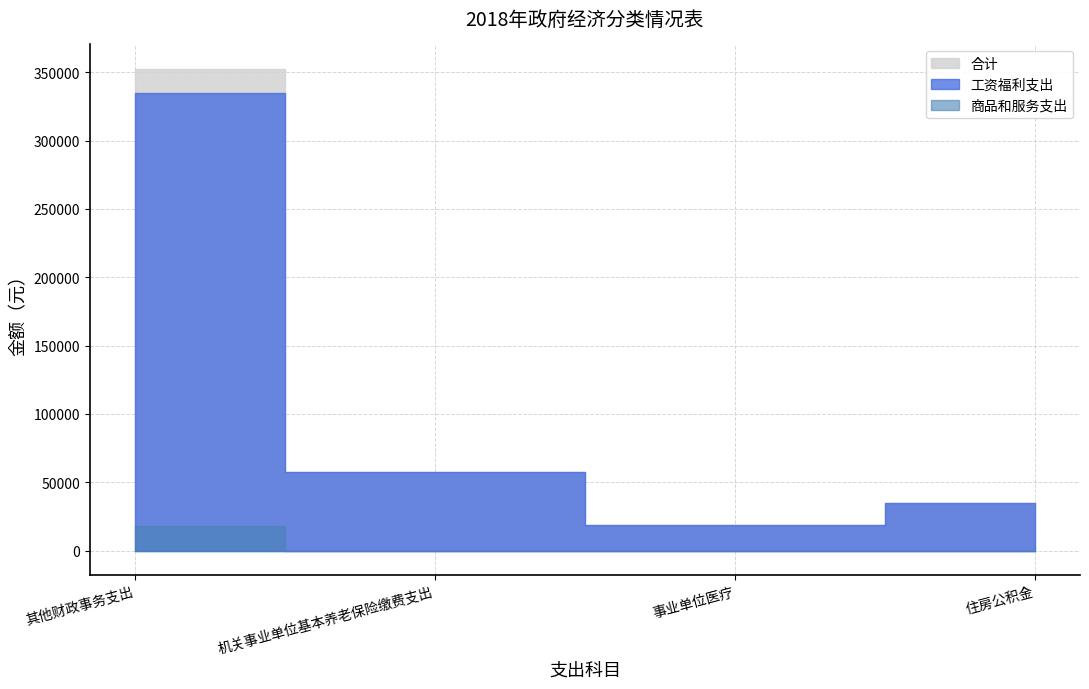

In 工资福利支出, how many points are lower than both neighbors (excluding endpoints)?

1